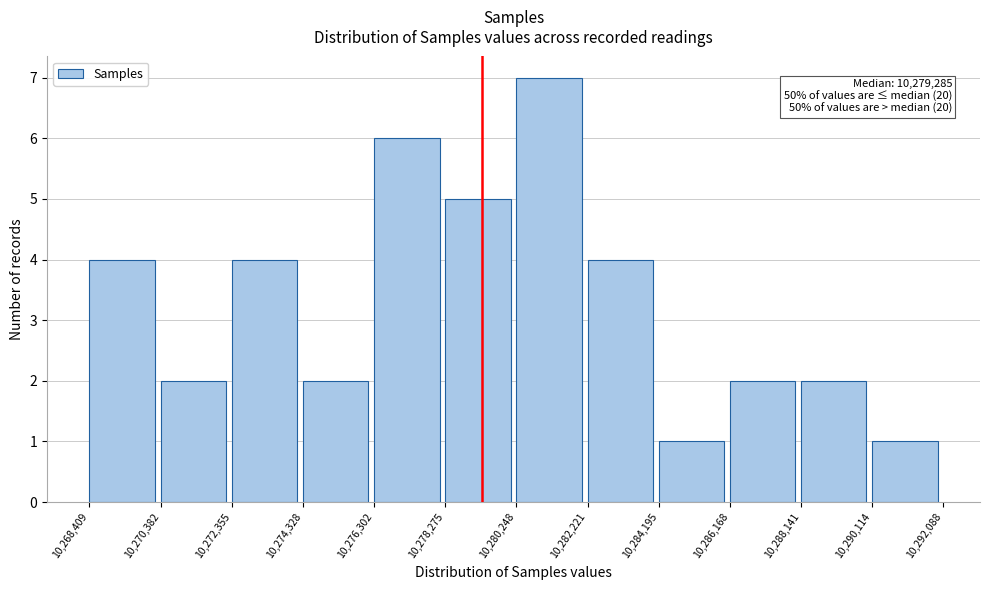

Which range on the x-axis has the tallest bar?

10,280,248 to 10,282,221